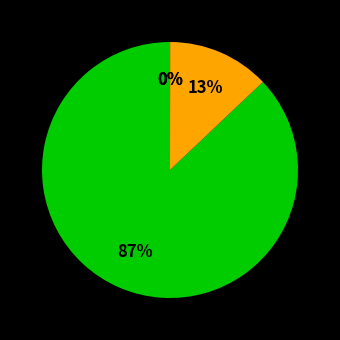

Does any single category account for the majority?

Yes